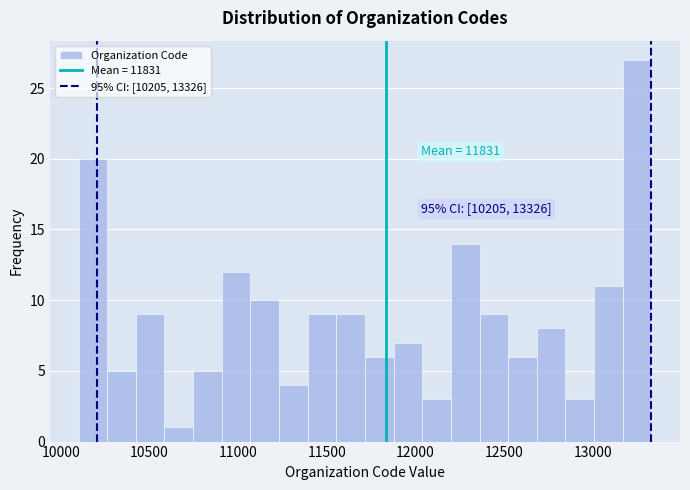

Around what value on the x-axis is the tallest bar? Give the approximate position of its centre, as read against the axis.

13250